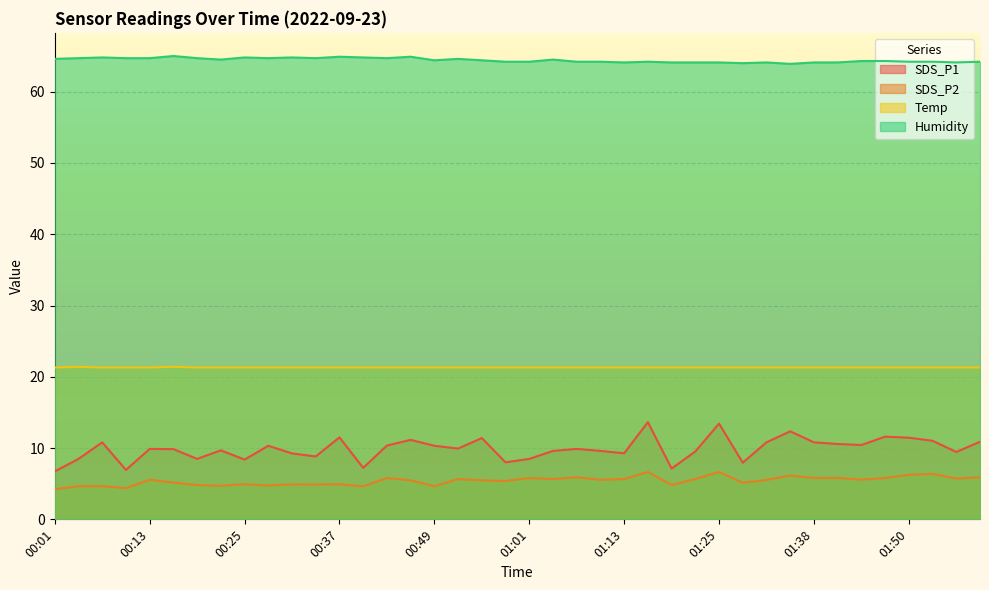

What is the difference between the maximum and second lowest values in the Humidity series?

1.0